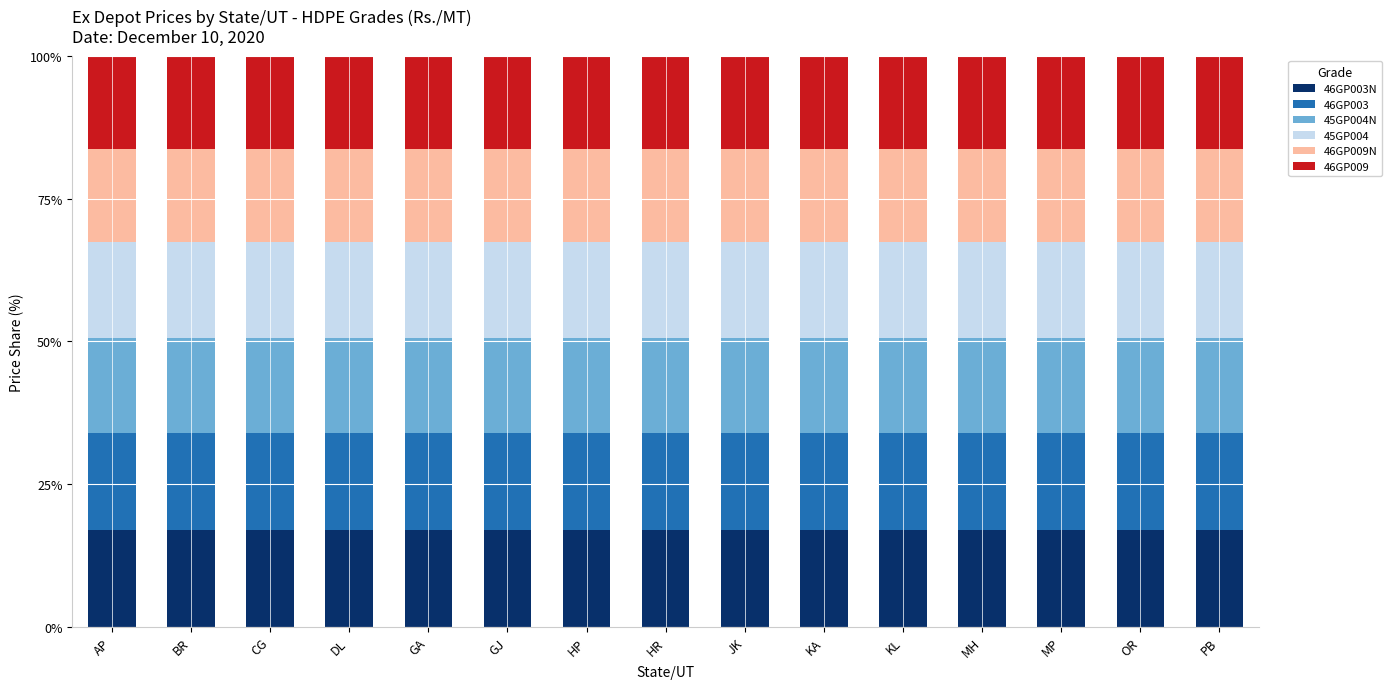

What is the total value across all series at GJ?

100.0